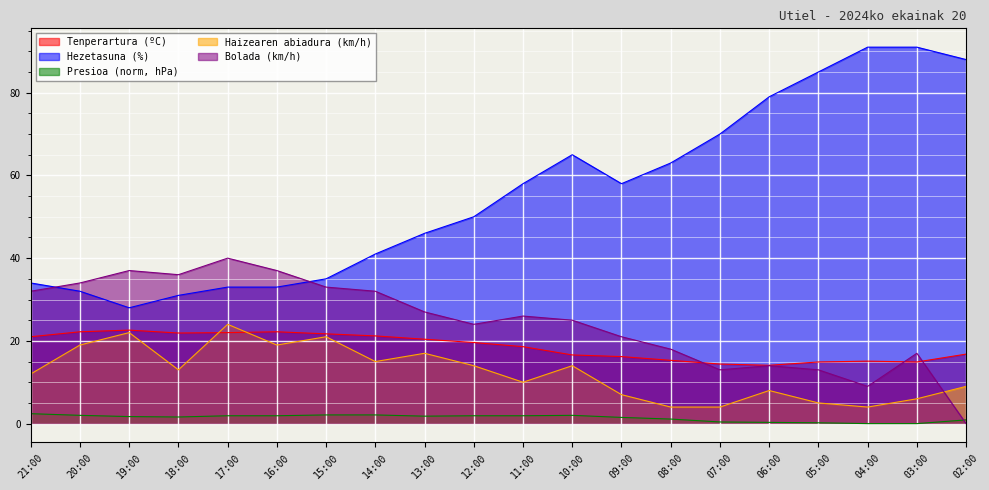

Which has a higher value, 20:00 or 15:00?

20:00